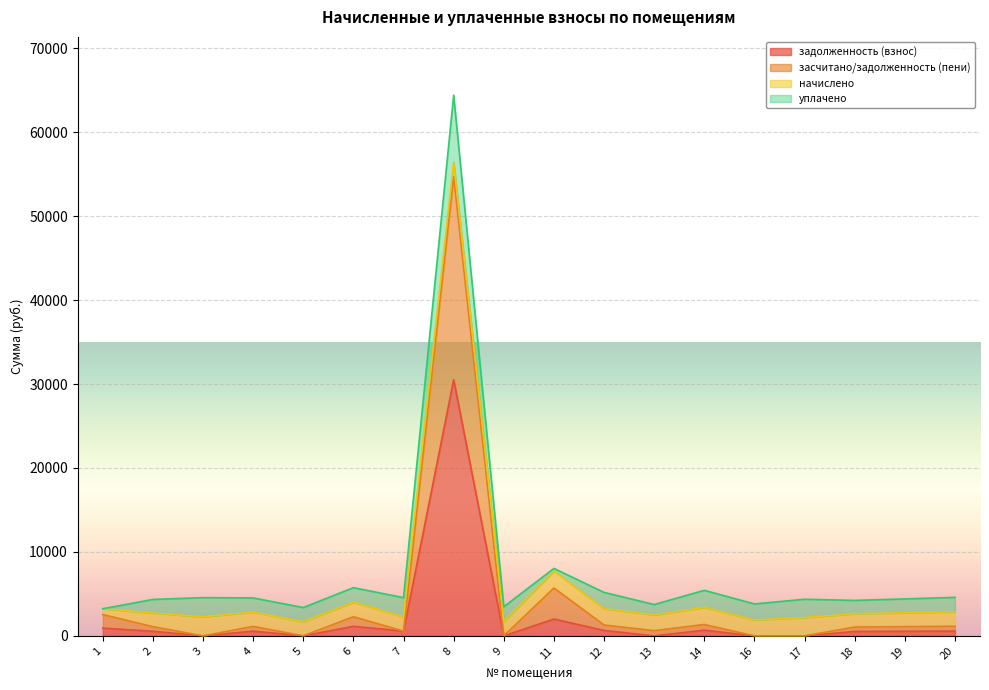

How many data points in задолженность (взнос) are above 565?

9